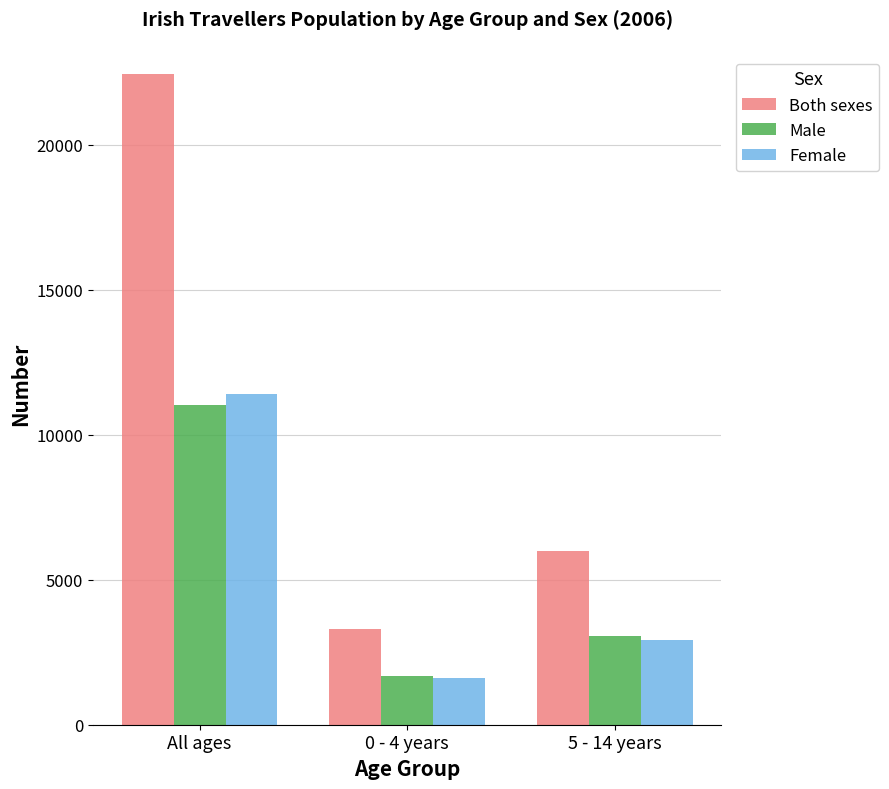

What value does the Male series have at 0 - 4 years, to the nearest 100?

1700